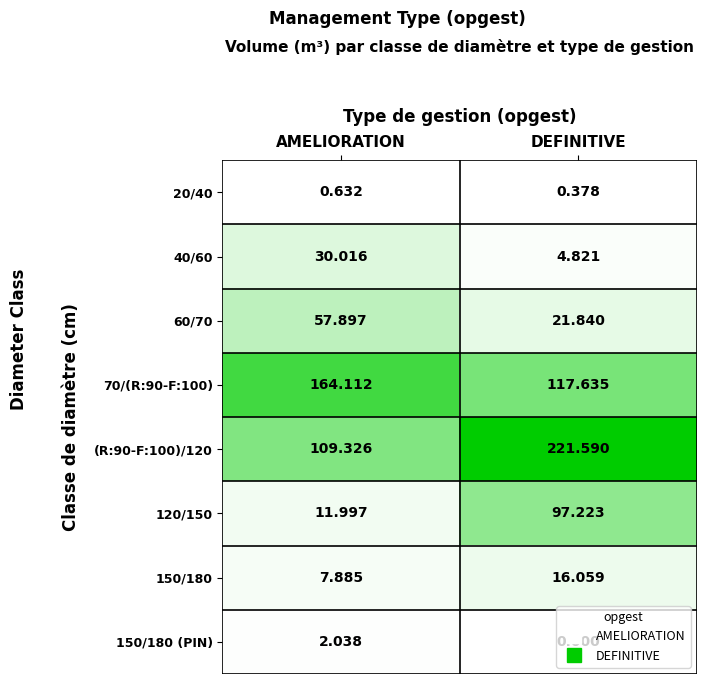

List the labels in order of 120/150 value, largest first.

DEFINITIVE, AMELIORATION